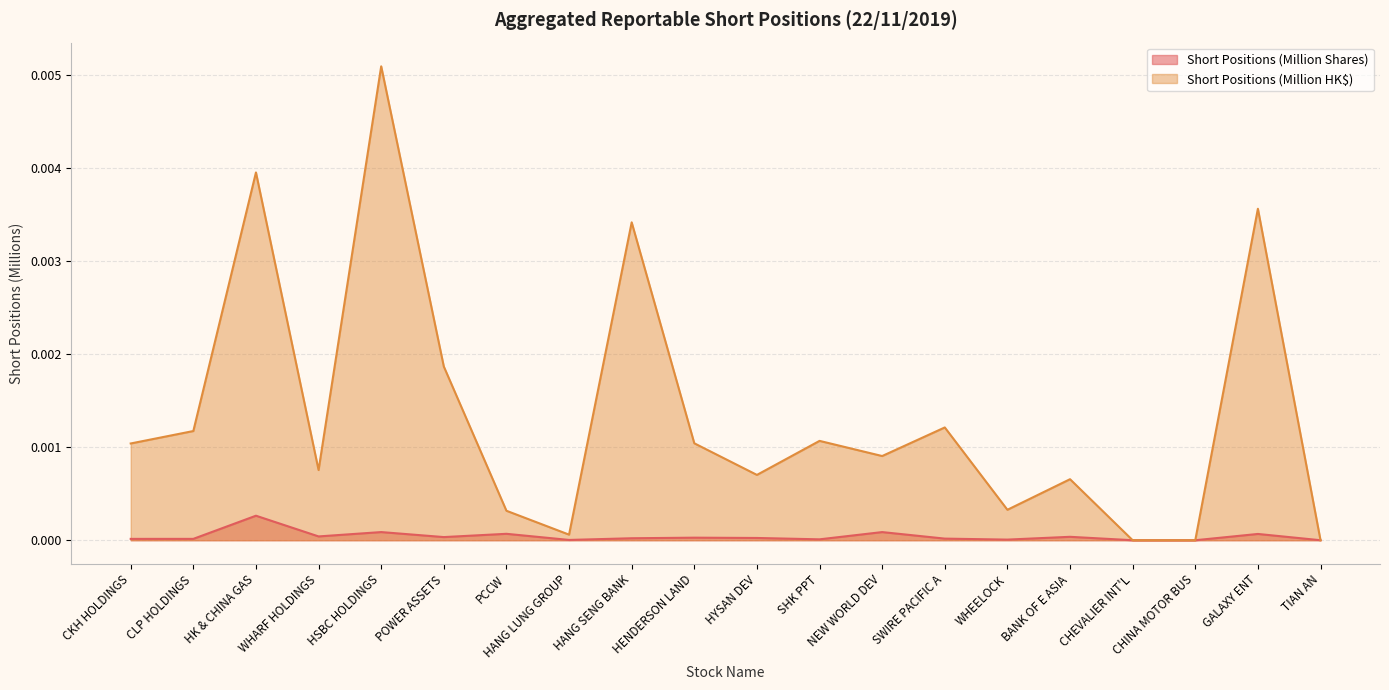

Which series has the largest range (max minus min)?

Short Positions (Million HK$)